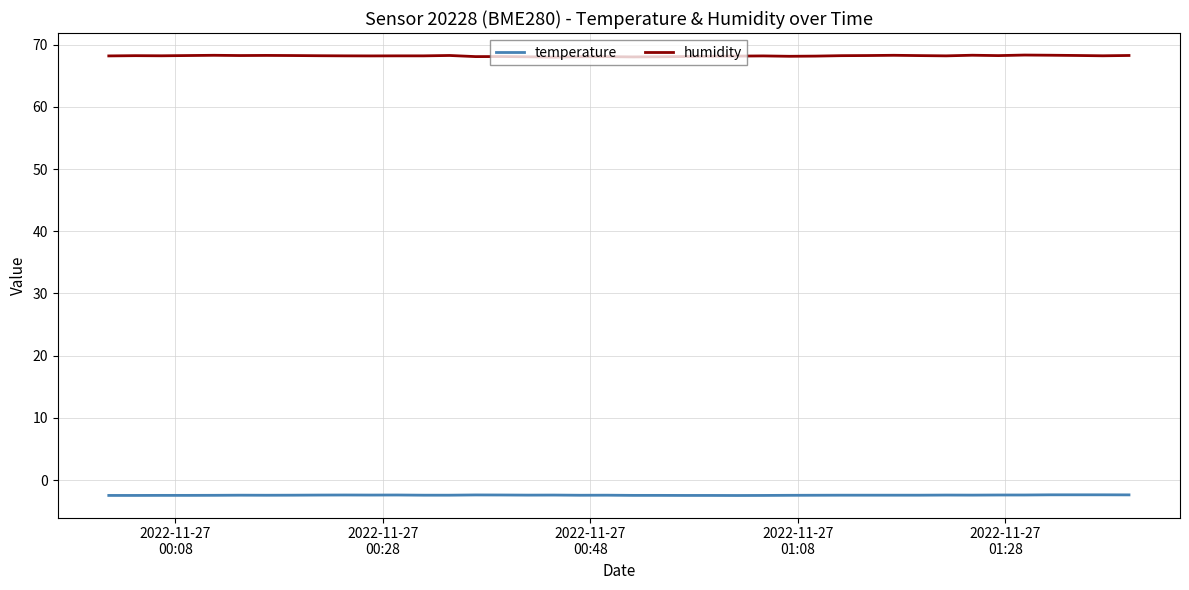

True or false: temperature has more than 1 interior local peaks.

True